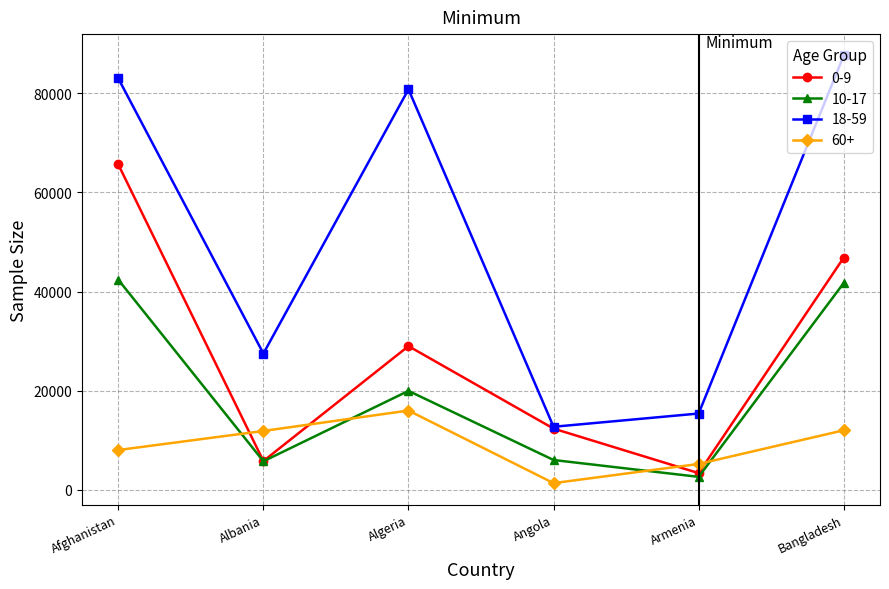

How many categories are shown in the chart?

6